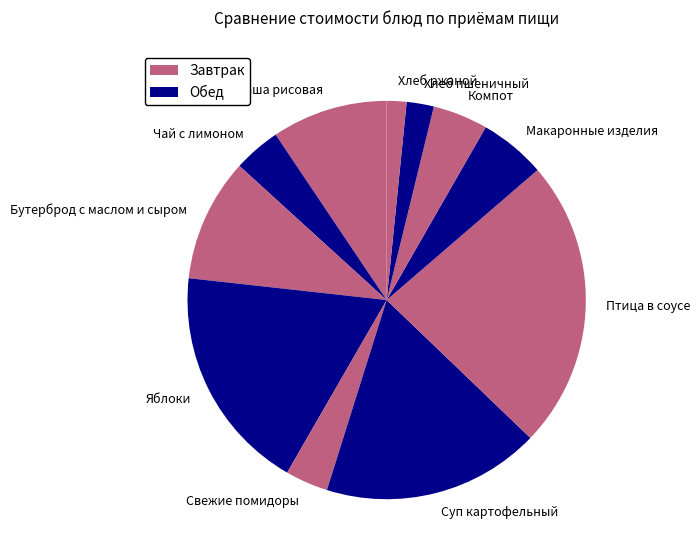

True or false: Чай с лимоном accounts for 14% of the total.

False